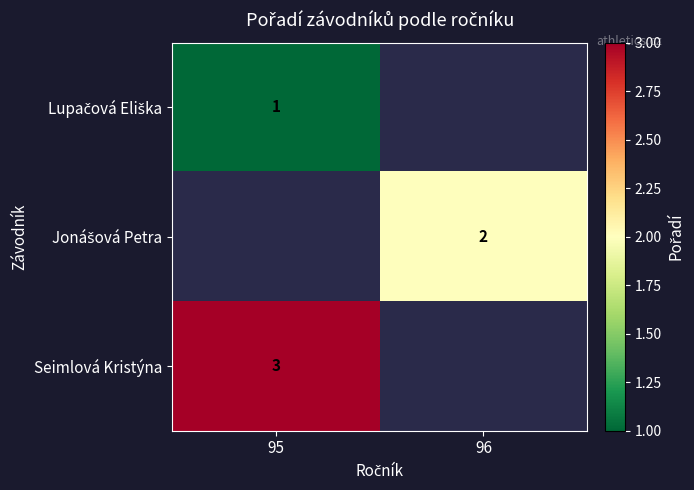

The Seimlová Kristýna series shows 3 at 95. True or false?

True